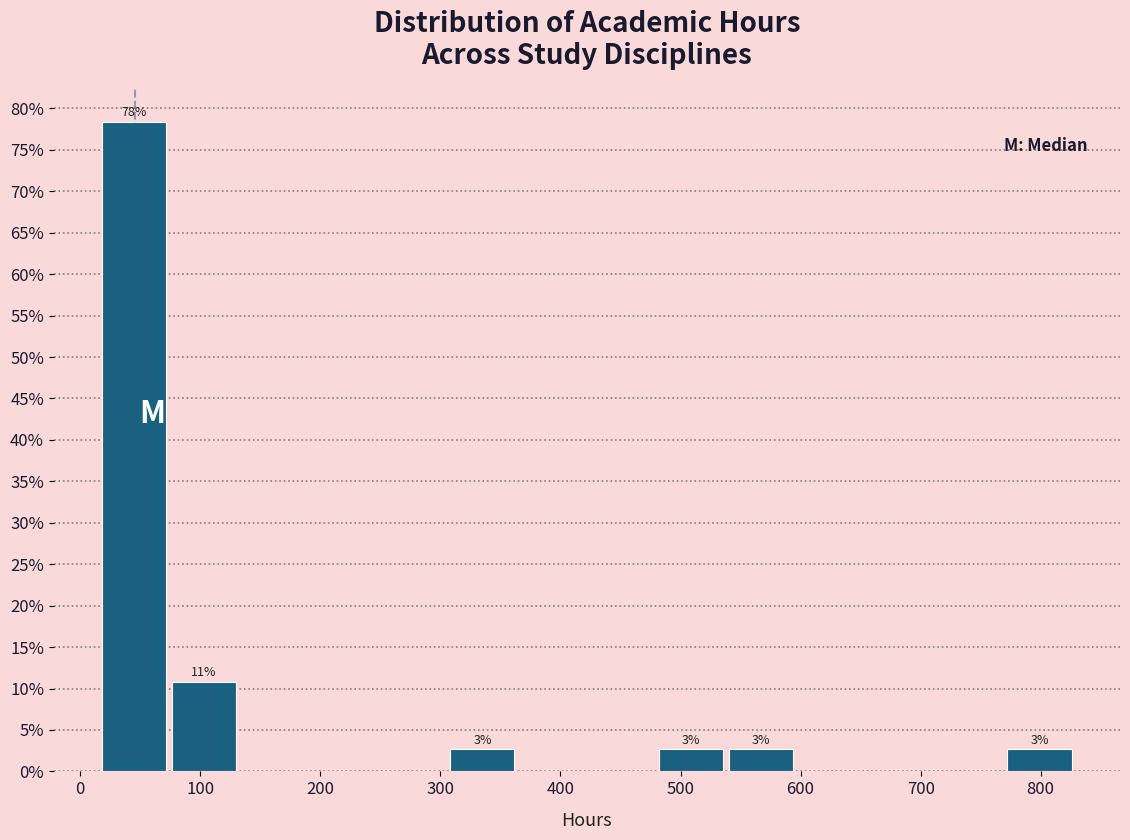

Which range on the x-axis has the tallest bar?

16 to 74